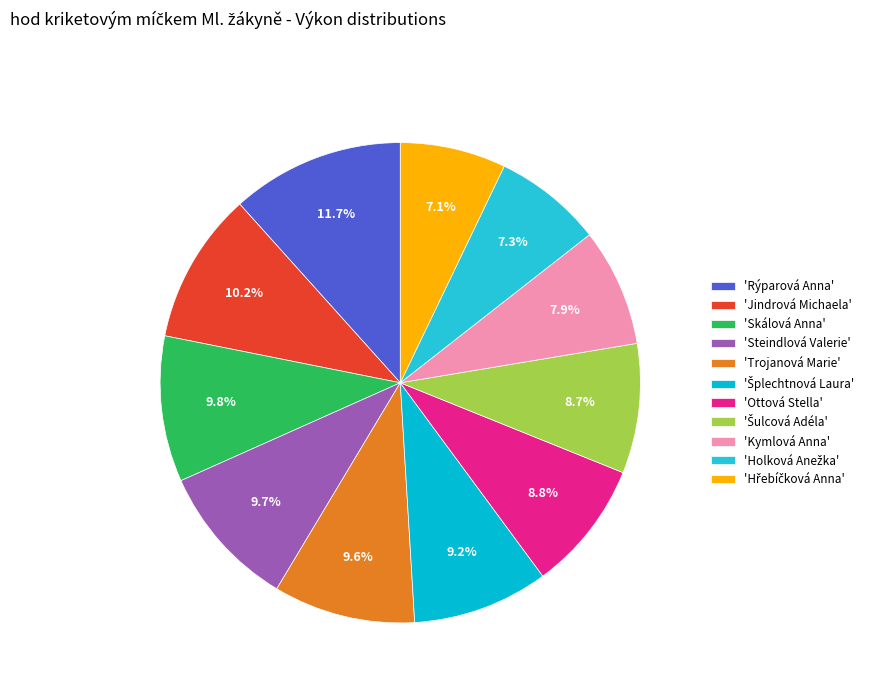

How many slices are in this pie chart?

11